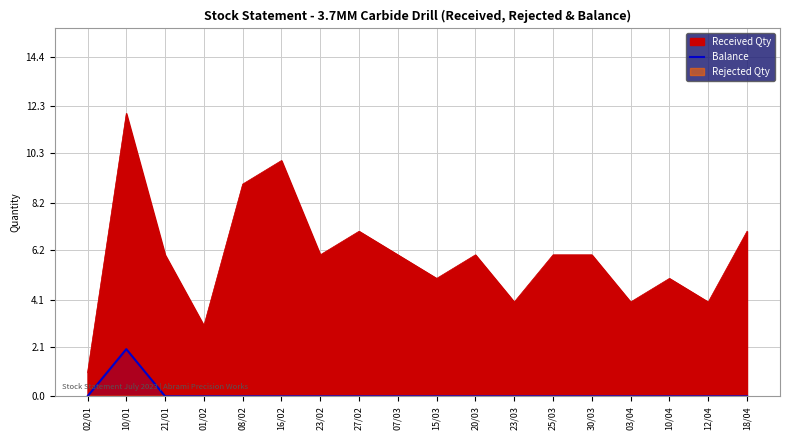

Is it true that the value at 23/03 is 0?

True